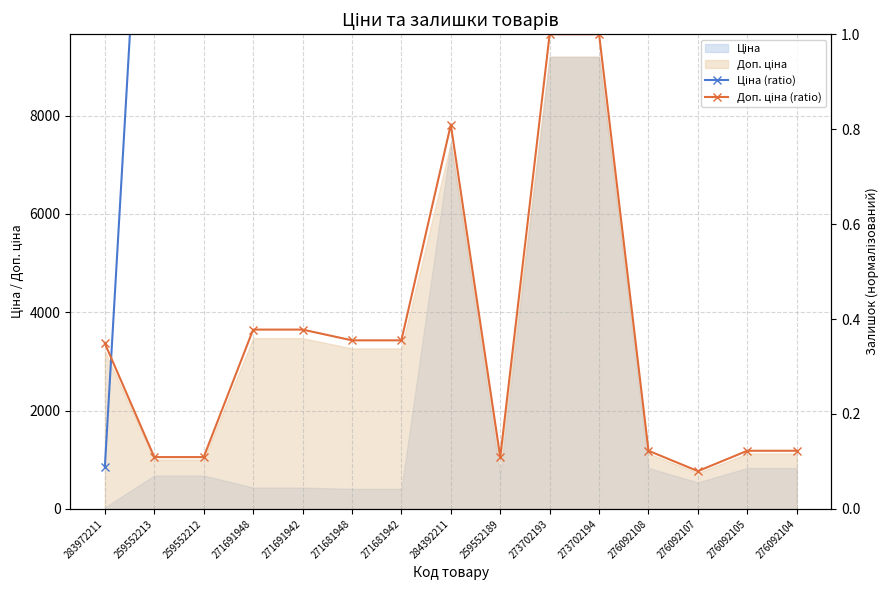

Which series has the largest range (max minus min)?

Ціна (ratio)